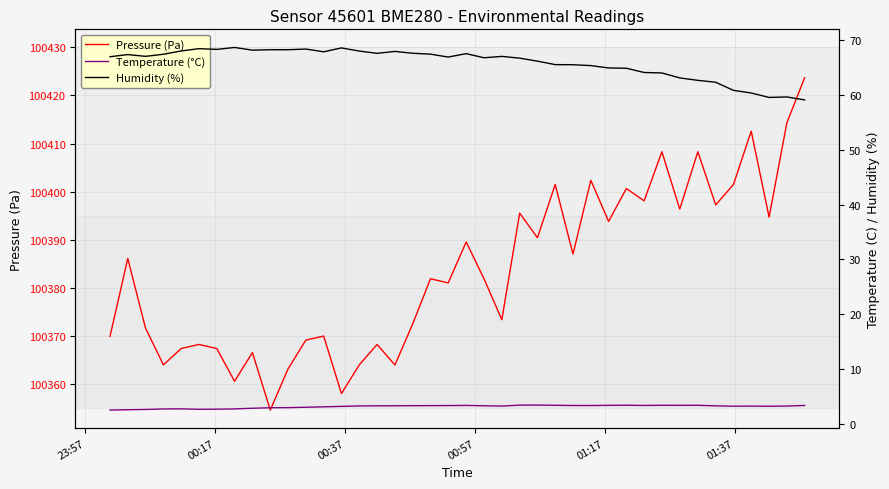

At how many categories does at least one series exceed 48163?

40